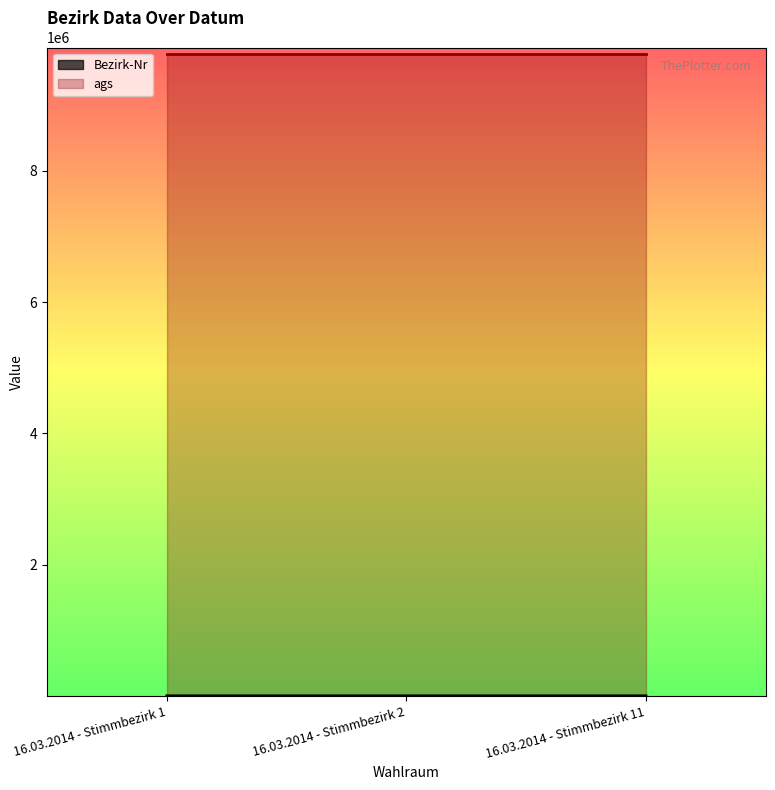

At which category does the chart reach its minimum across all series?

16.03.2014 - Stimmbezirk 1